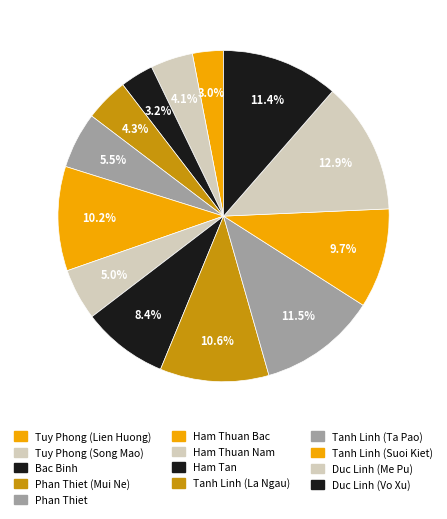

Does Phan Thiet (Mui Ne) account for over 50% of the chart?

No